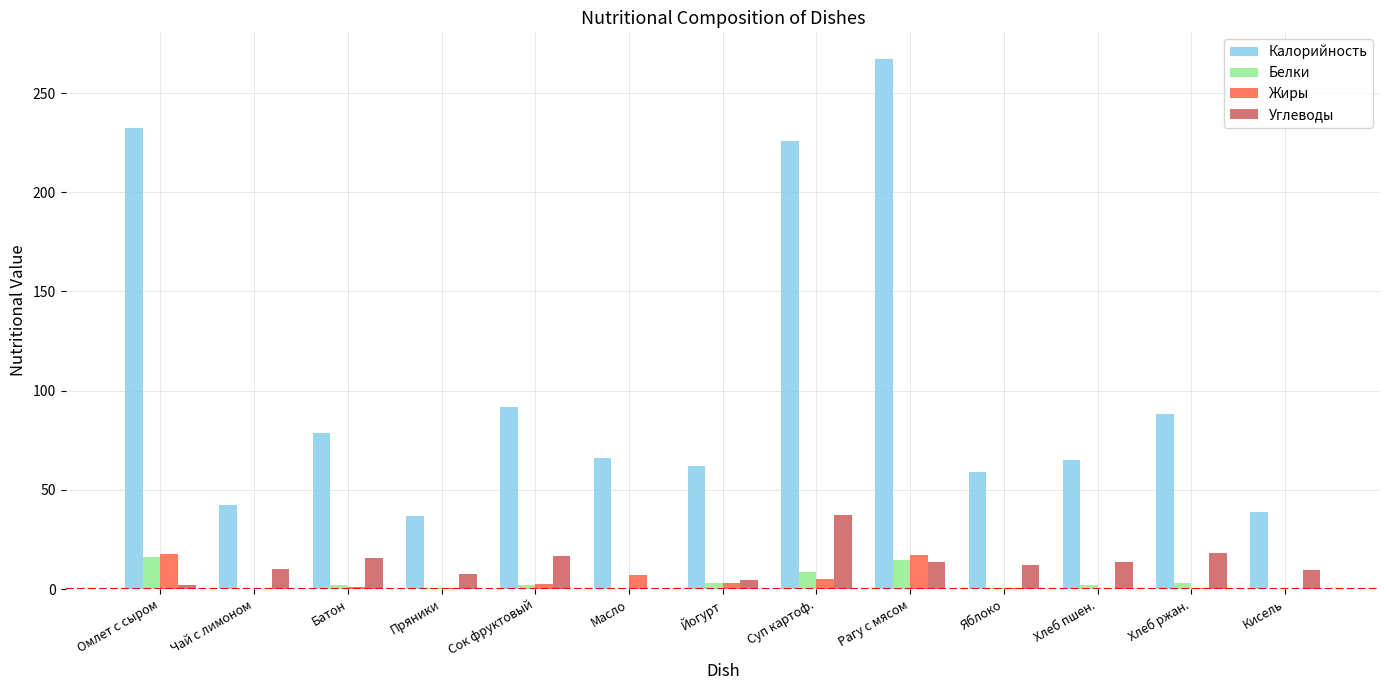

The value of Углеводы at Пряники is 7.5. True or false?

True